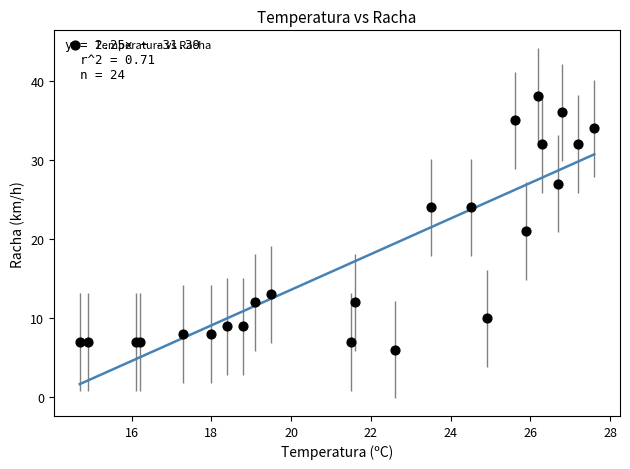

What Y value in the scatter plot is closest to 22?

21